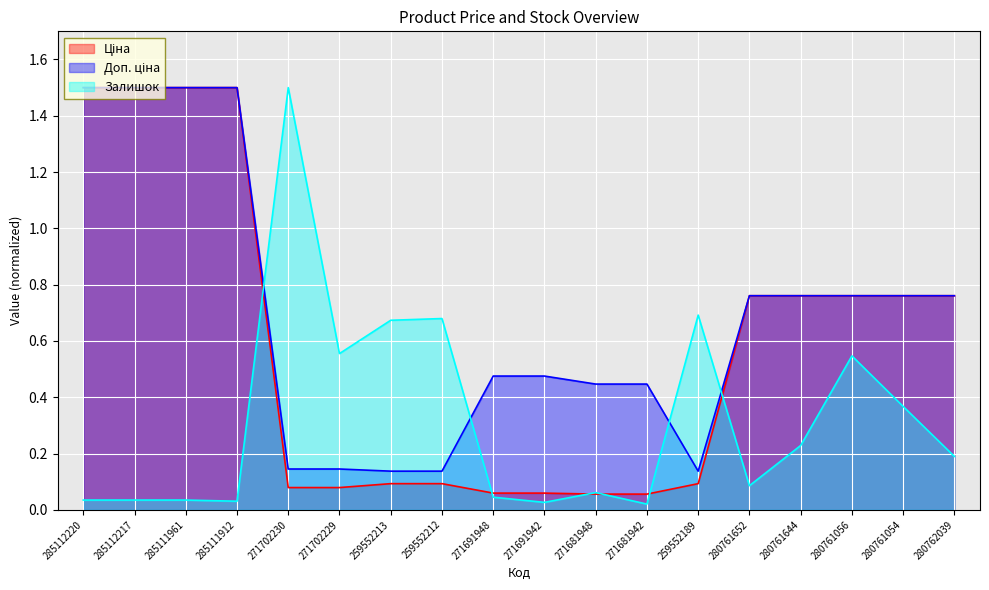

What is the label of the 5th point from the left?

271702230